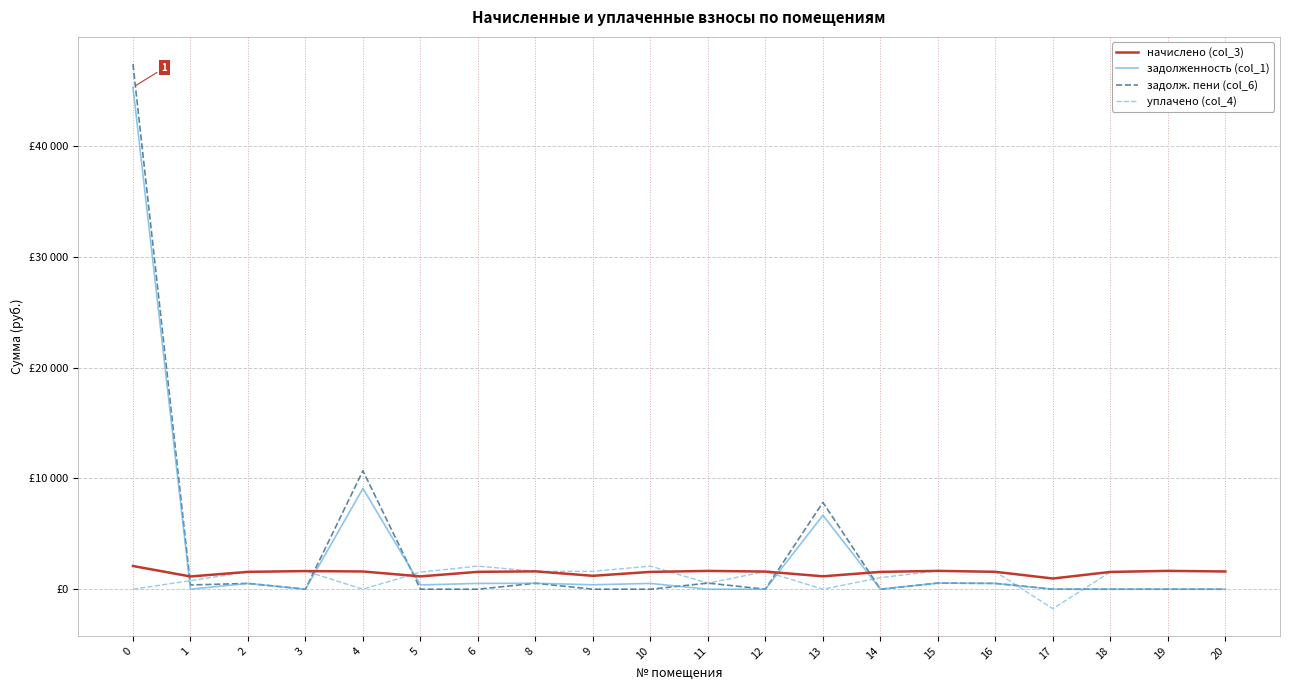

The задолж. пени (col_6) series shows 0.0 at 18. True or false?

True